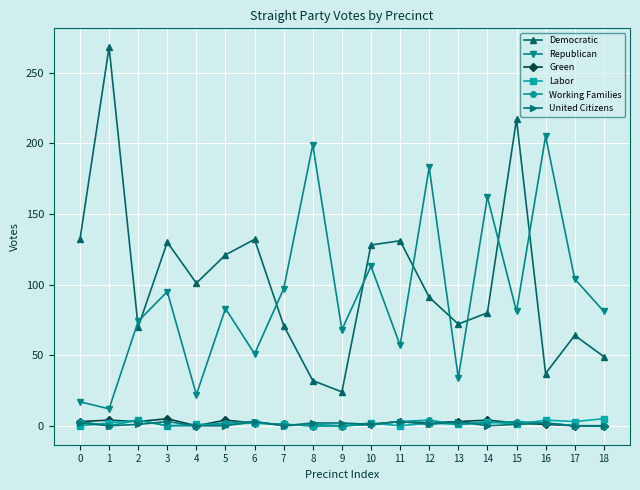

Between 4 and 12, which series saw the biggest shift?

Republican